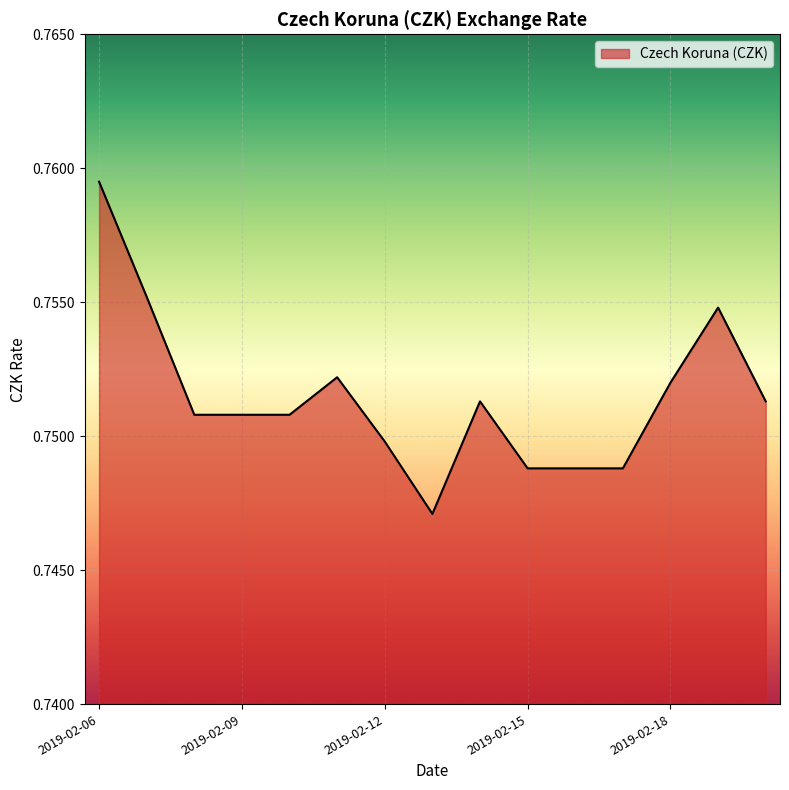

List the labels in order of value, smallest first.

2019-02-13, 2019-02-15, 2019-02-16, 2019-02-17, 2019-02-12, 2019-02-08, 2019-02-09, 2019-02-10, 2019-02-14, 2019-02-20, 2019-02-18, 2019-02-11, 2019-02-19, 2019-02-07, 2019-02-06